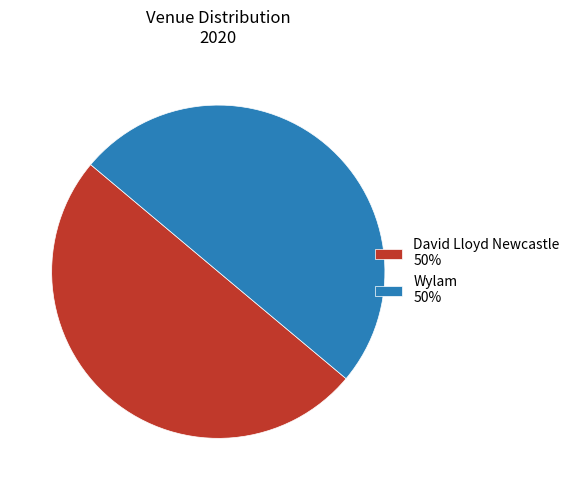

The Wylam 50% slice represents 65% of the pie. True or false?

False